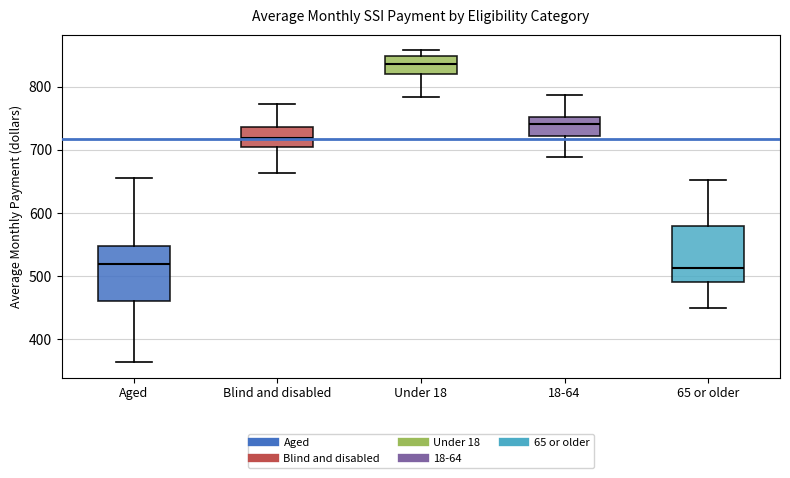

Reading left to right, read every box against the y-axis: the position of its median line, the range the box covers, and the ends of its whiskers. The values are not printed on the chart, so give them approximately, as read against the axis.

Aged: median 520, box 460 to 550, whiskers 360 to 660
Blind and disabled: median 720, box 700 to 740, whiskers 660 to 770
Under 18: median 830, box 820 to 850, whiskers 780 to 860
18-64: median 740, box 720 to 750, whiskers 690 to 790
65 or older: median 510, box 490 to 580, whiskers 450 to 650